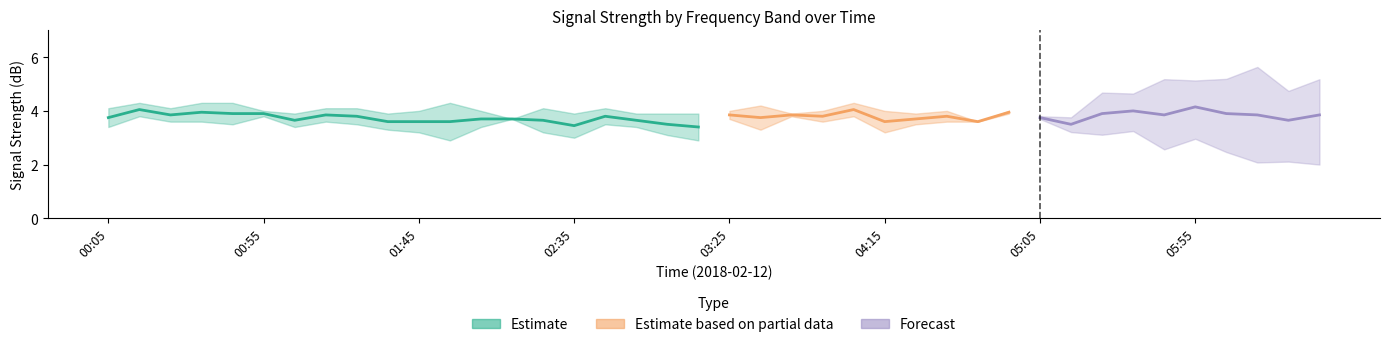

Where is the first local maximum for 9.238?

2018/02/12 00:55